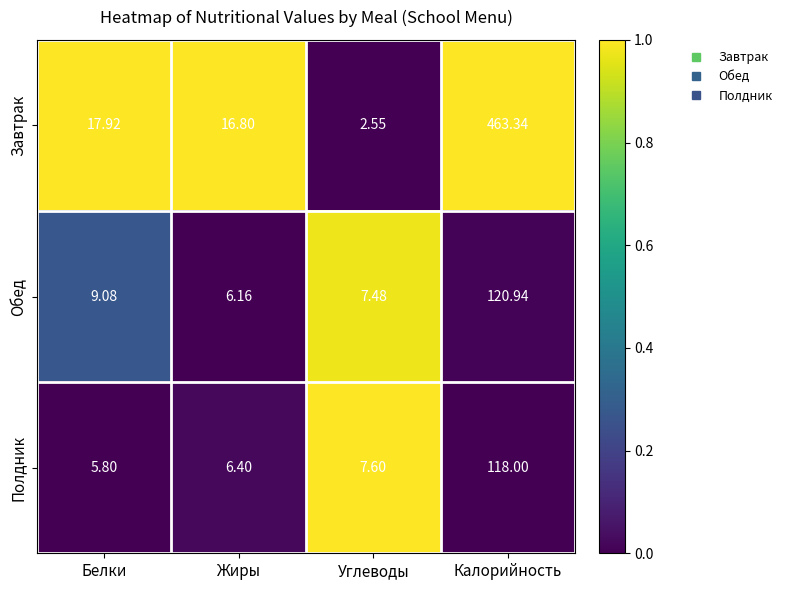

At which label does Обед reach its peak?

Калорийность